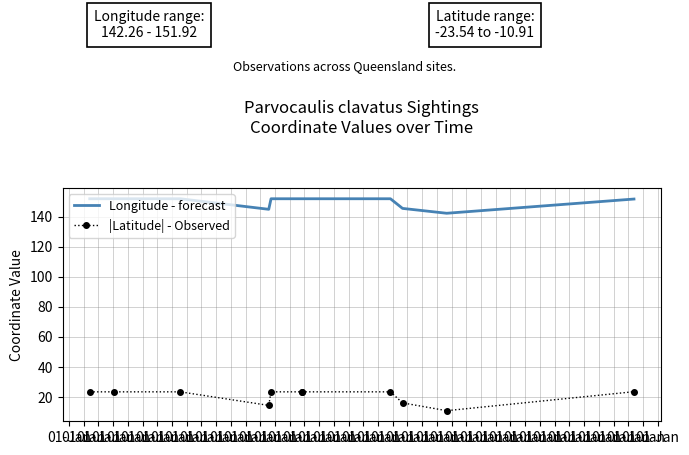

What is the sum of all Longitude - forecast values?

1647.8